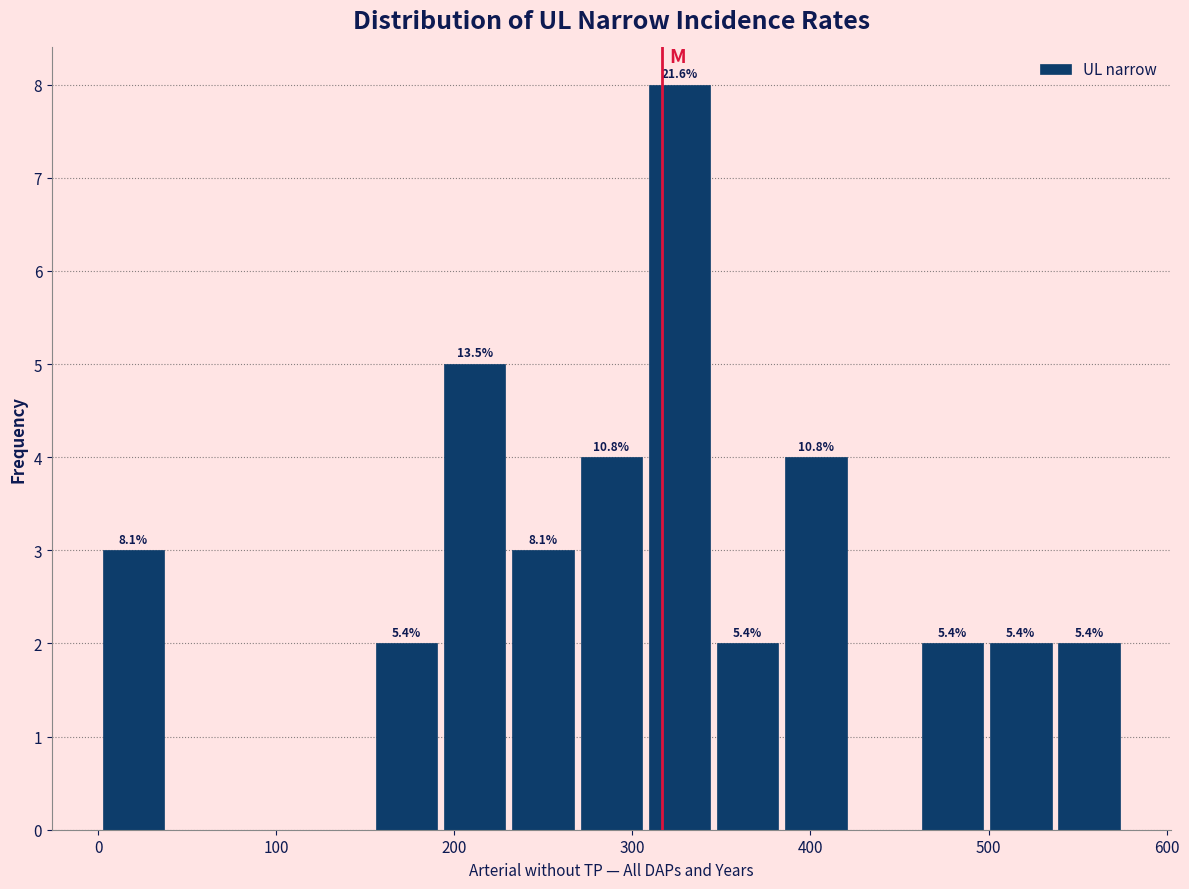

Read against the x-axis, roughly where is the centre of the tallest bar?

330